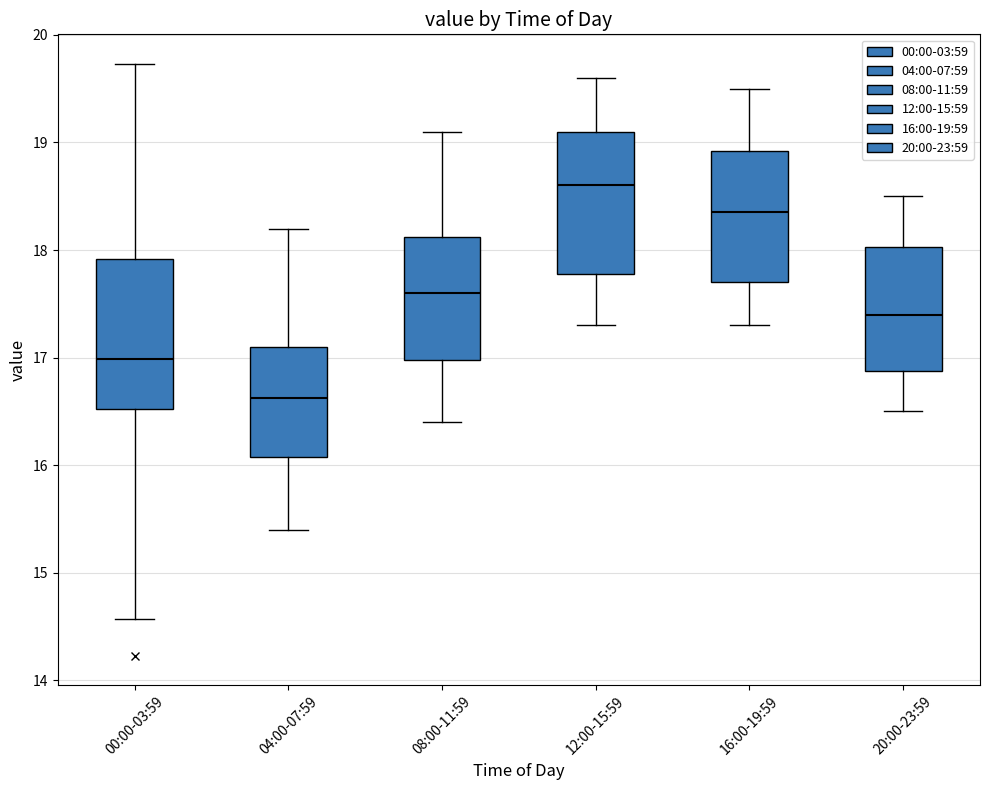

Reading left to right, read every box against the y-axis: the position of its median line, the range the box covers, and the ends of its whiskers. The values are not printed on the chart, so give them approximately, as read against the axis.

00:00-03:59: median 17.0, box 16.5 to 17.9, whiskers 14.6 to 19.7
04:00-07:59: median 16.6, box 16.1 to 17.1, whiskers 15.4 to 18.2
08:00-11:59: median 17.6, box 17.0 to 18.1, whiskers 16.4 to 19.1
12:00-15:59: median 18.6, box 17.8 to 19.1, whiskers 17.3 to 19.6
16:00-19:59: median 18.4, box 17.7 to 18.9, whiskers 17.3 to 19.5
20:00-23:59: median 17.4, box 16.9 to 18.0, whiskers 16.5 to 18.5